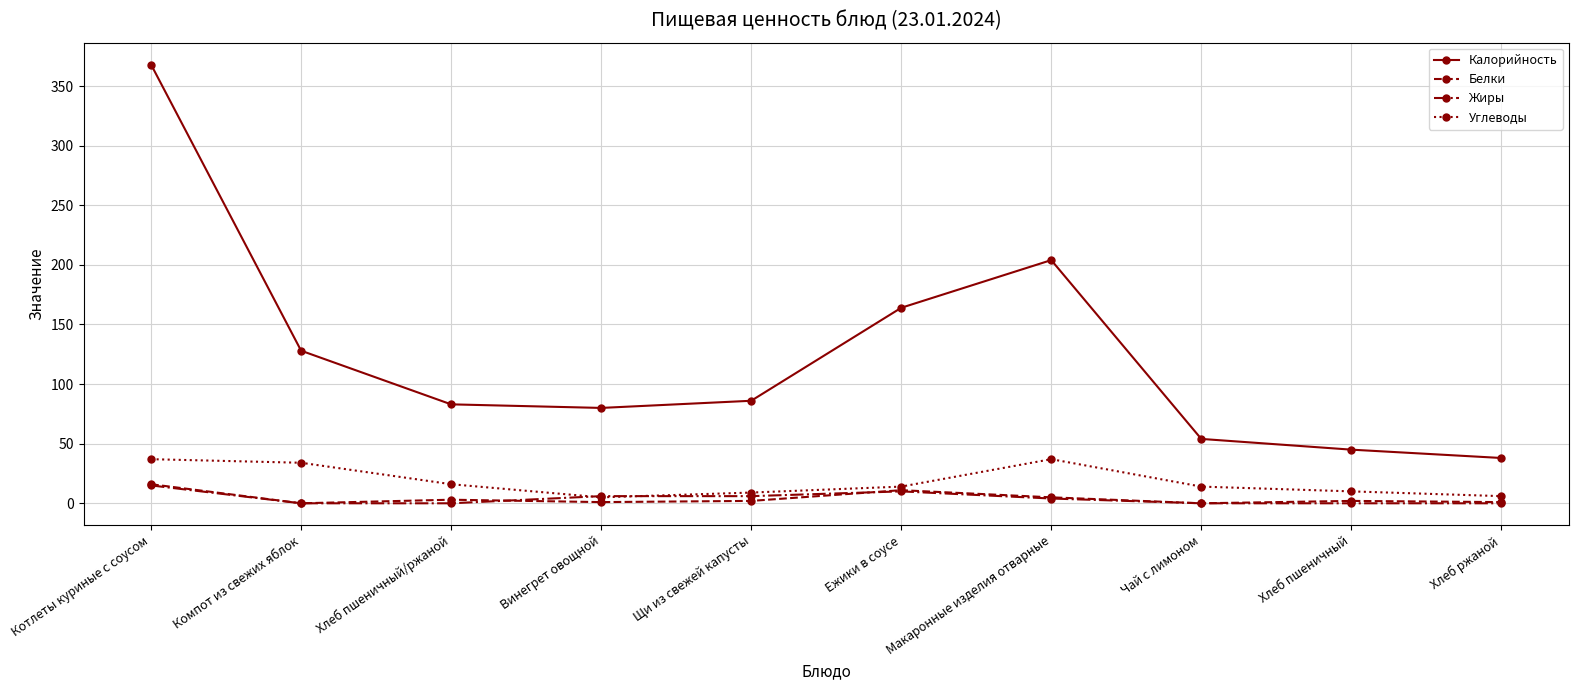

Is the value of Углеводы at Щи из свежей капусты greater than the value of Белки at Хлеб пшеничный/ржаной?

Yes